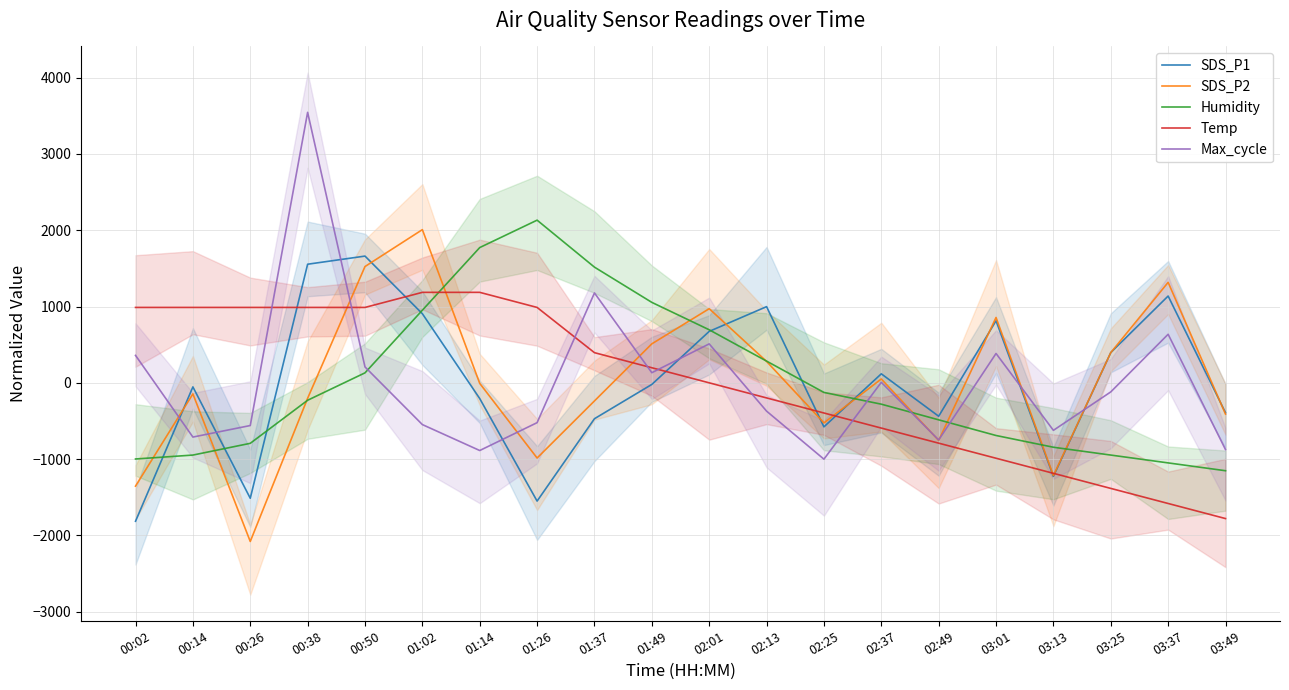

How many values in Max_cycle are above zero?

9